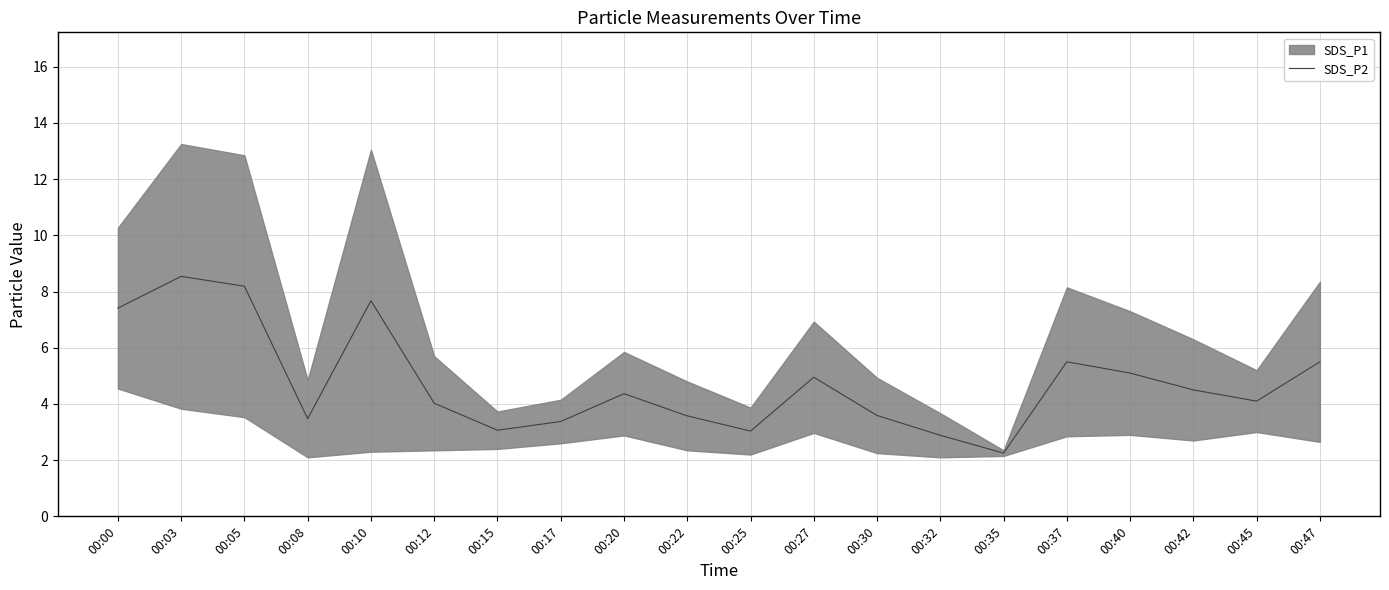

List the labels in order of value, largest first.

00:03, 00:05, 00:10, 00:00, 00:37, 00:47, 00:40, 00:27, 00:42, 00:20, 00:45, 00:12, 00:30, 00:22, 00:08, 00:17, 00:15, 00:25, 00:32, 00:35